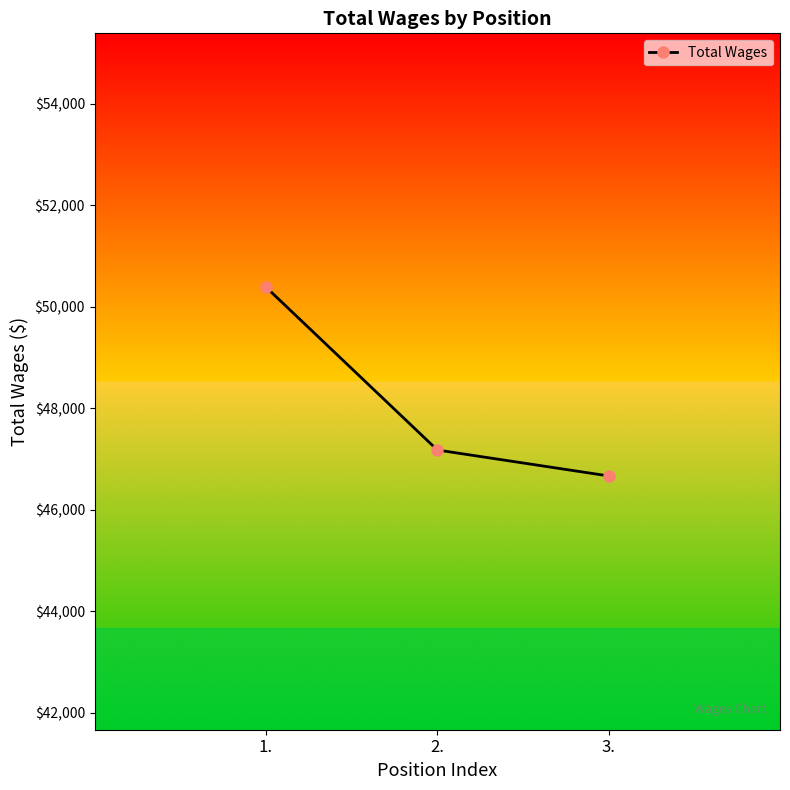

Reading left to right, what are all the values shown in this chart?

50384	47175	46664